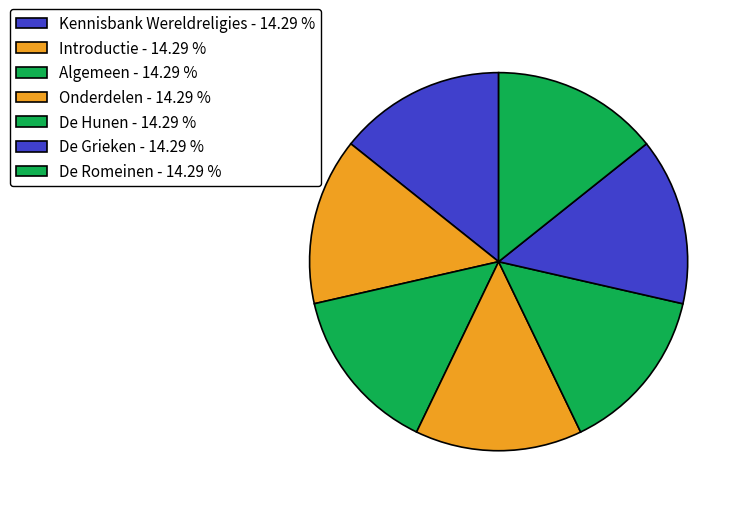

The Kennisbank Wereldreligies slice represents 14% of the pie. True or false?

True